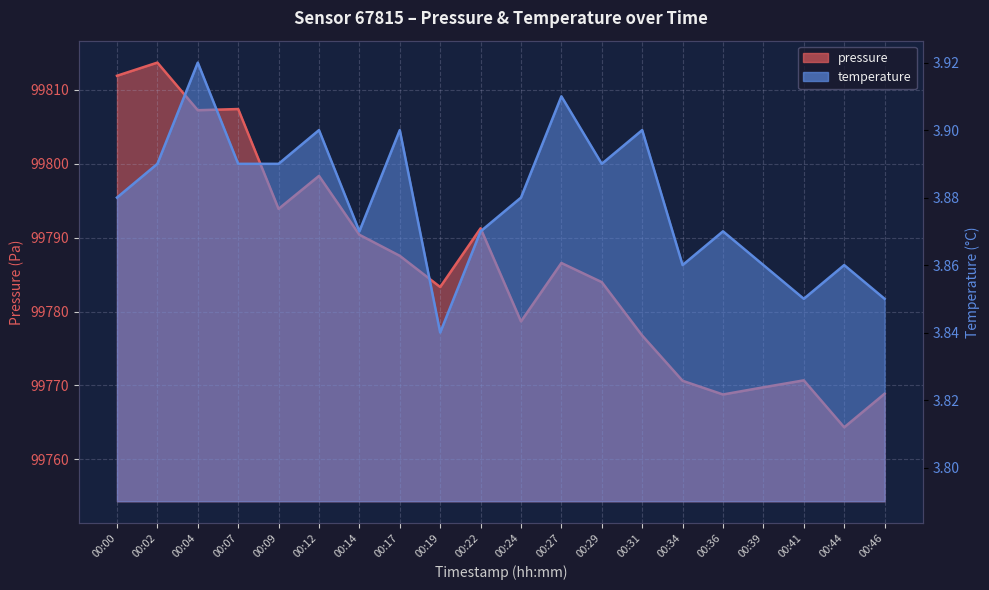

Reading left to right, transcribe all the data shown in this chart.

pressure: 99811.9	99813.7	99807.2	99807.4	99793.9	99798.3	99790.4	99787.5	99783.3	99791.2	99778.7	99786.6	99784.0	99776.8	99770.6	99768.8	99769.8	99770.7	99764.3	99768.9
temperature: 3.9	3.9	3.9	3.9	3.9	3.9	3.9	3.9	3.8	3.9	3.9	3.9	3.9	3.9	3.9	3.9	3.9	3.9	3.9	3.9